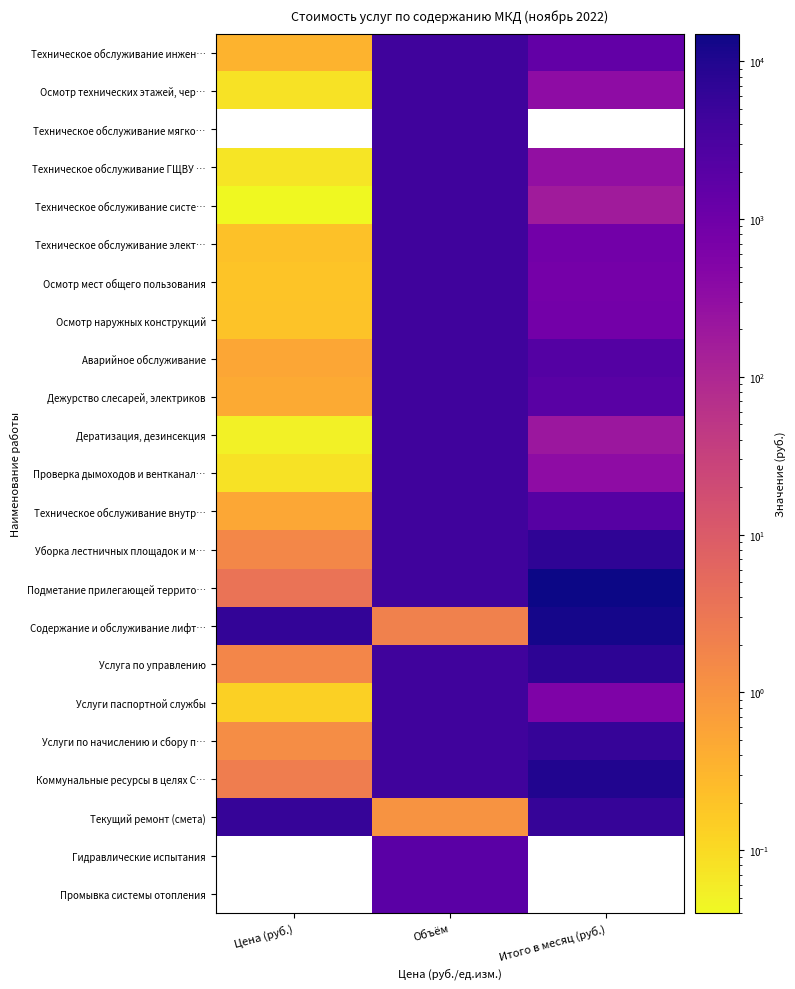

Which label corresponds to the largest value in the chart?

Итого в месяц (руб.)